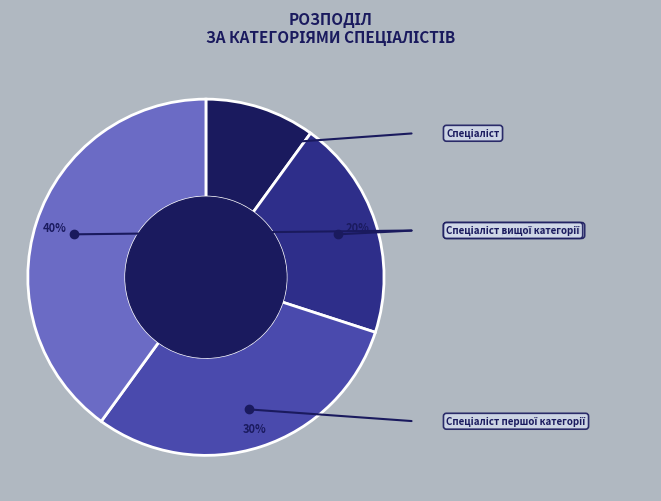

How many segments does this pie chart have?

4